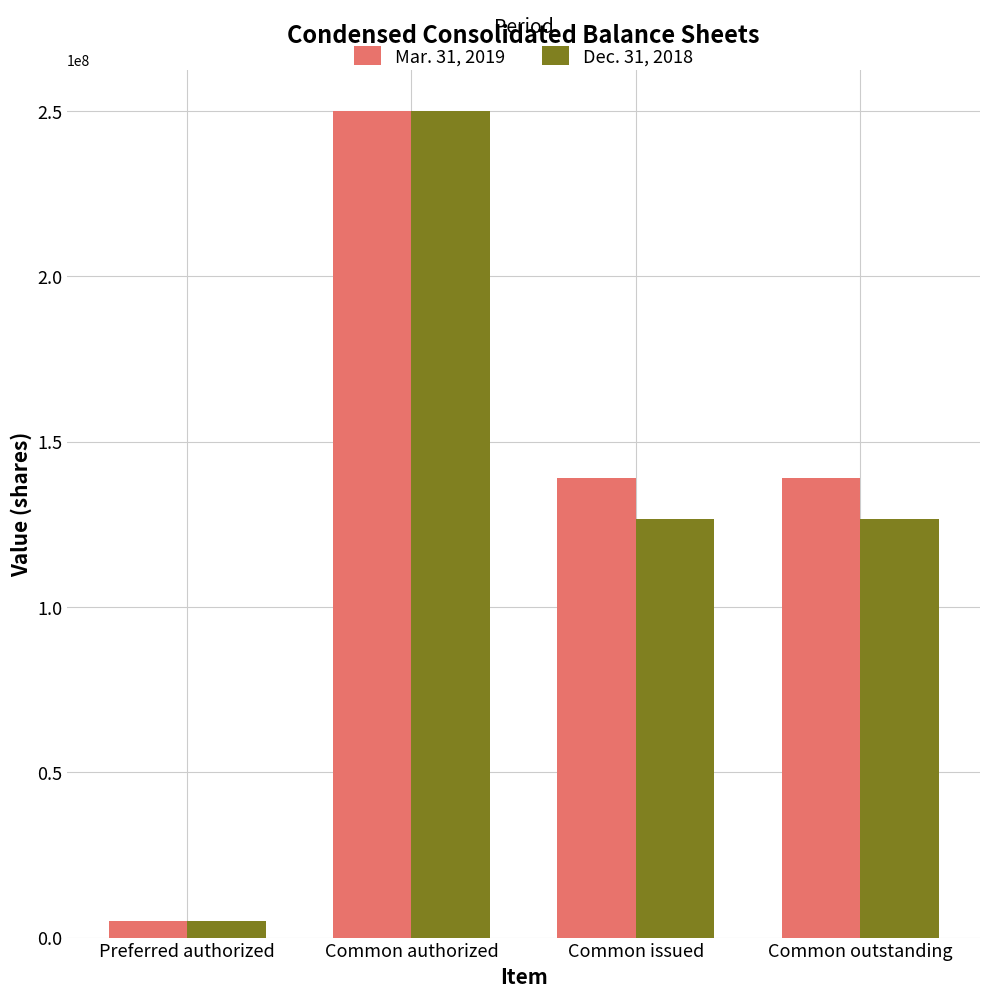

Reading left to right, what are all the values shown in this chart?

Mar. 31, 2019: 5000000	250000000	139000000	139000000
Dec. 31, 2018: 5000000	250000000	126485000	126485000